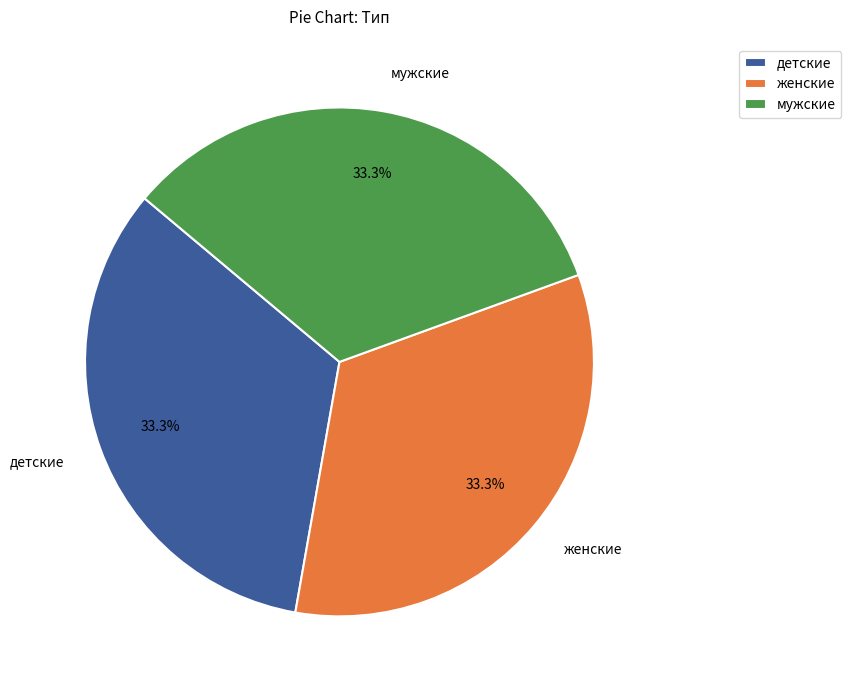

Count the number of slices in the pie.

3